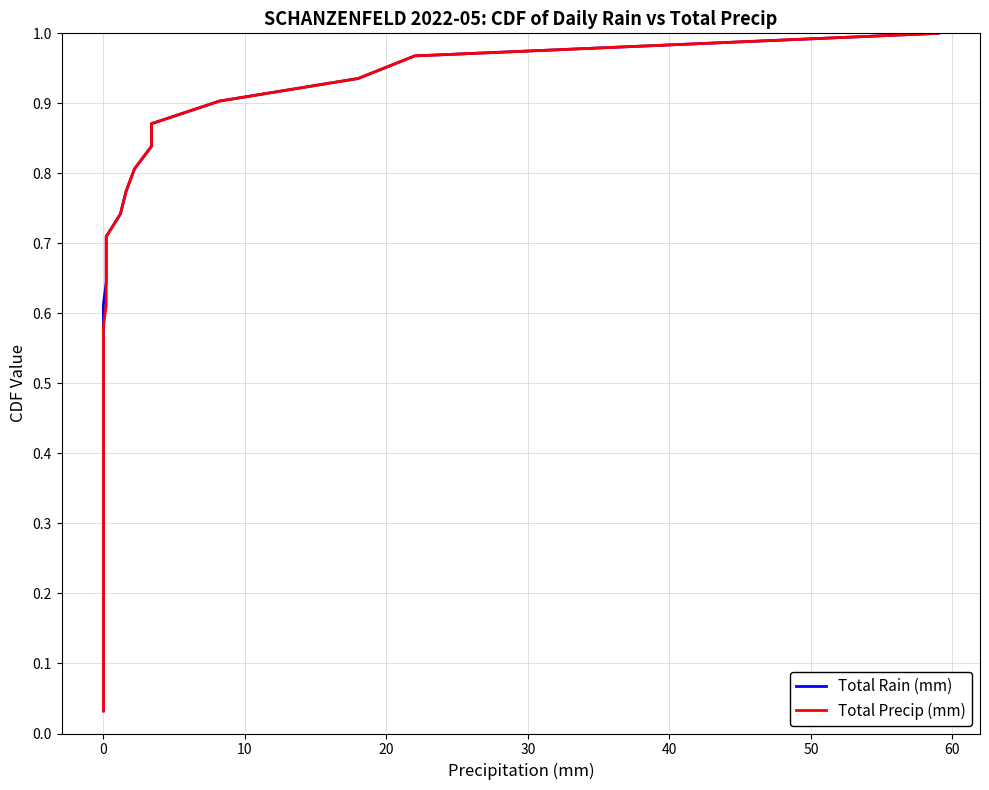

How many distinct data groups are displayed?

2